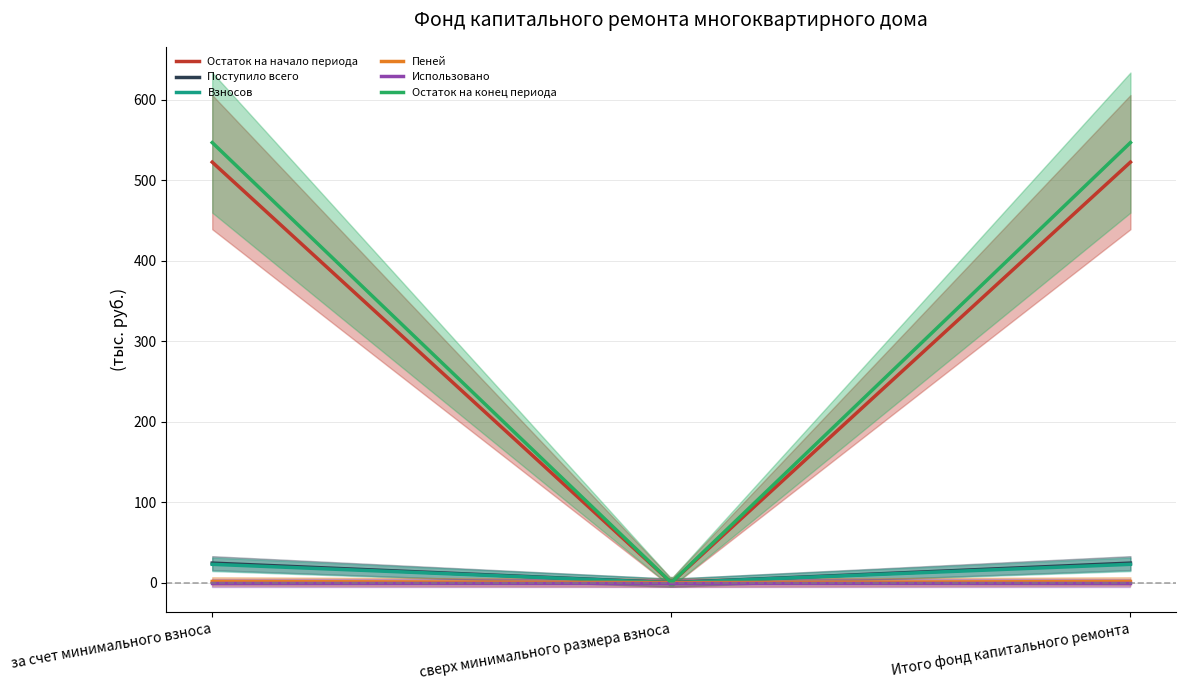

Does the chart have visible grid lines?

Yes